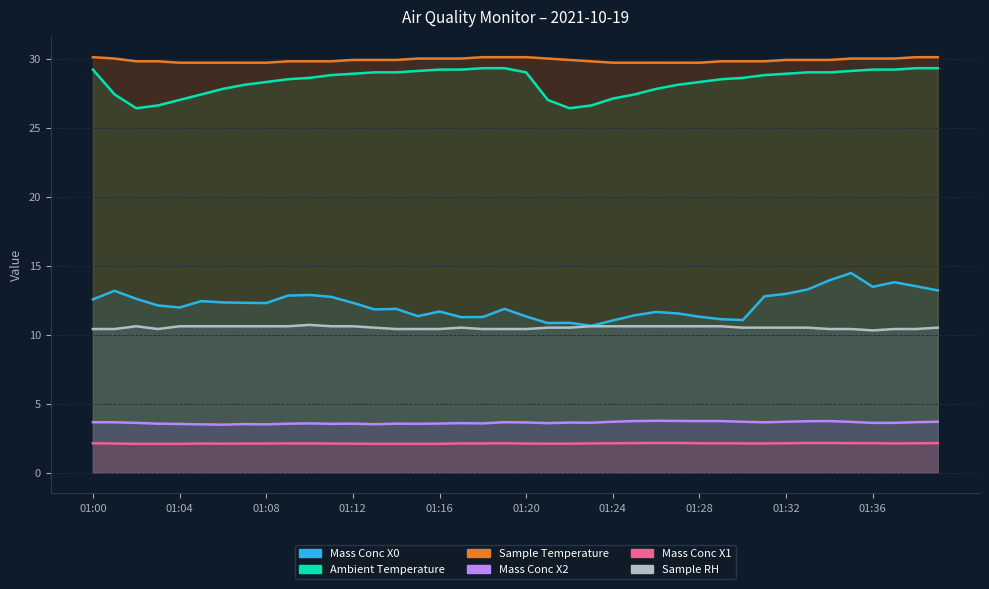

How many interior local valleys does the Mass Conc X1 series have?

2